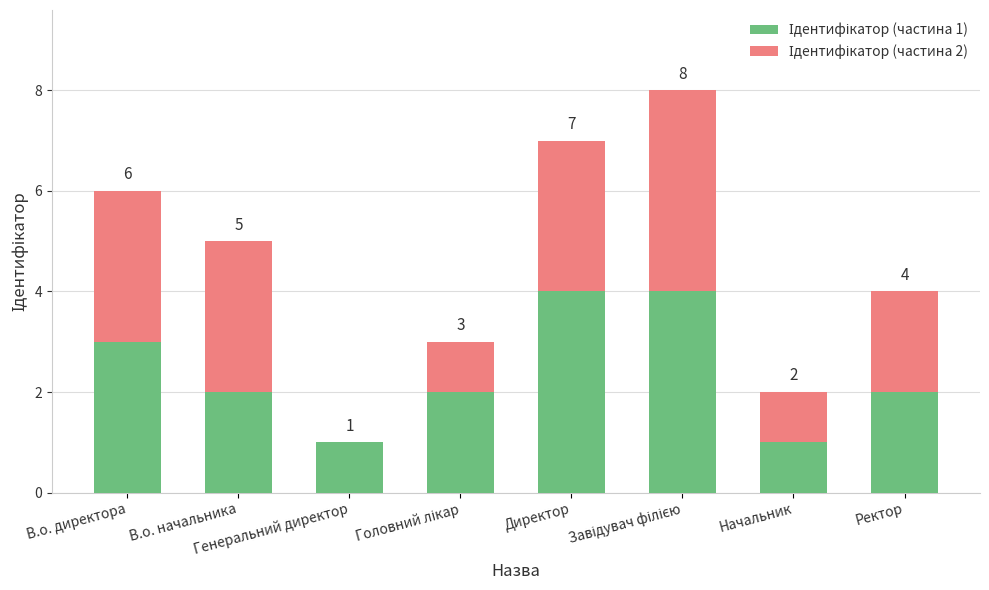

What is the label of the 4th bar from the right?

Директор